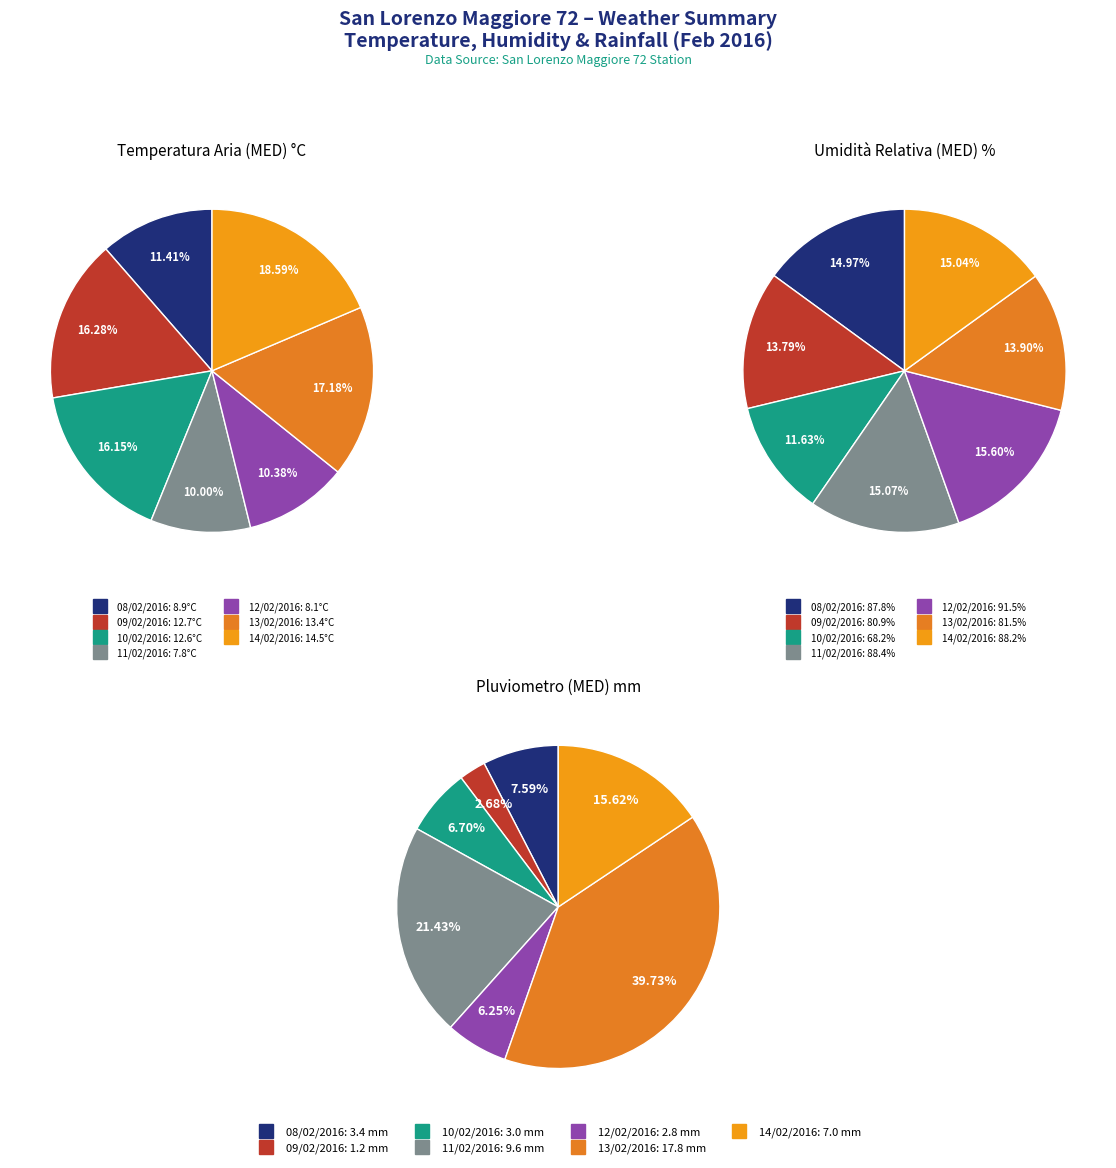

Is it true that 11/02/2016 is 10% of the pie?

True